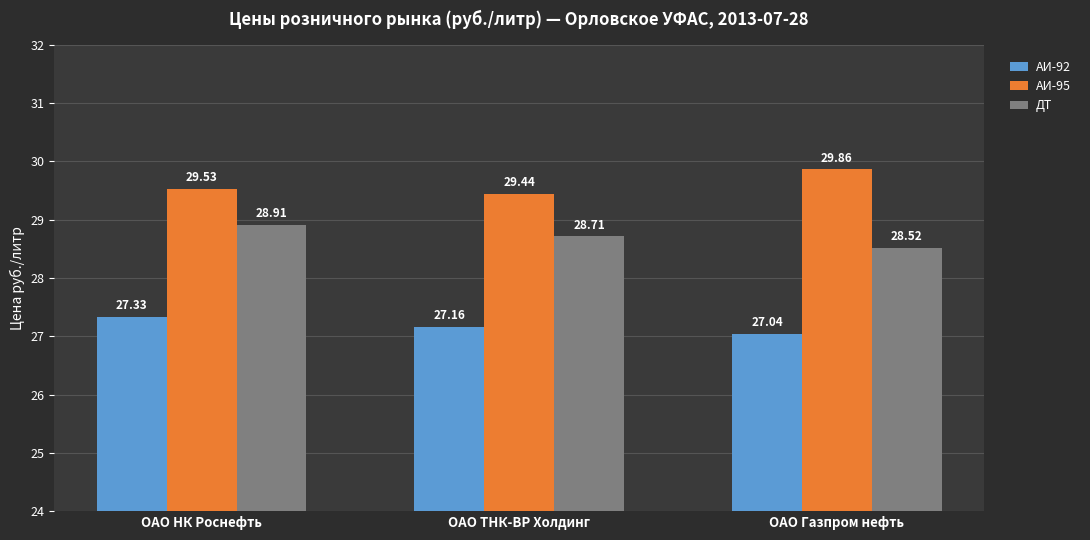

What is the highest value of the АИ-92 series?

27.3